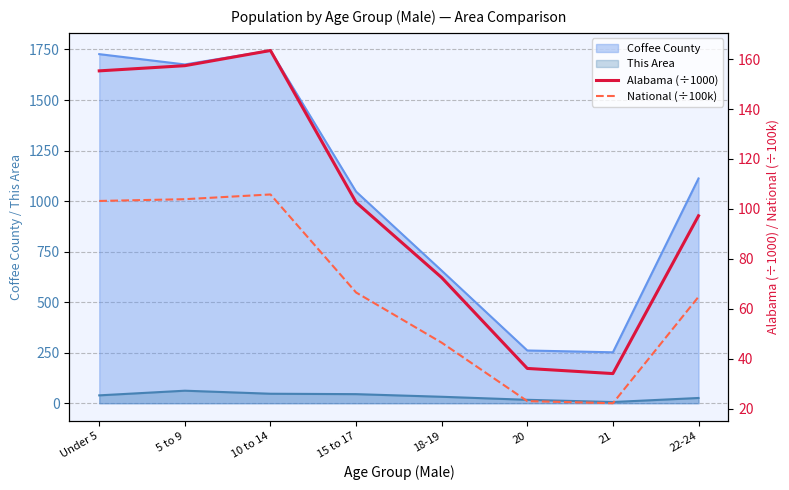

What is the lowest value of the Coffee County series?

252